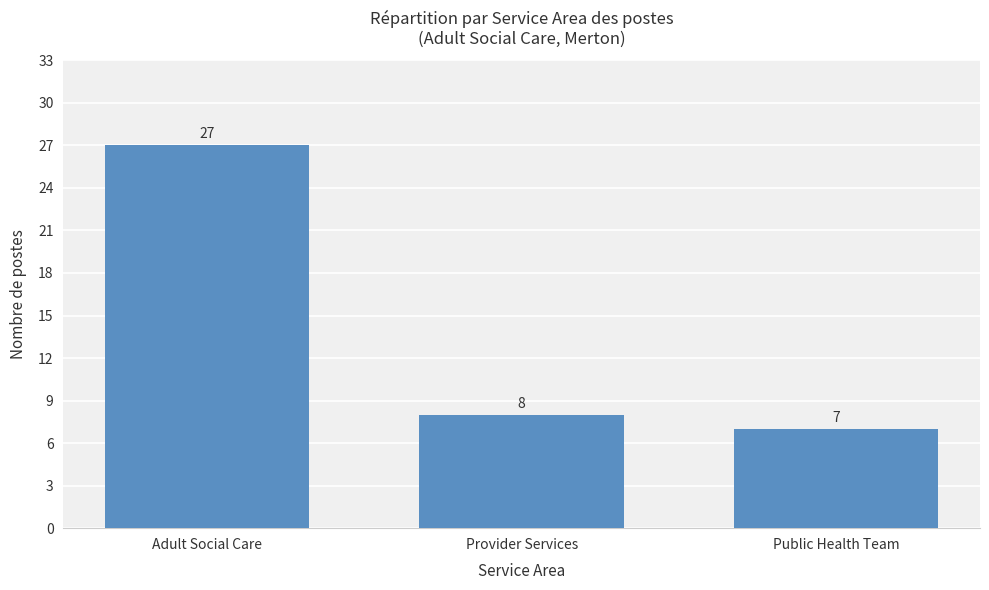

Does the chart contain any negative values?

No